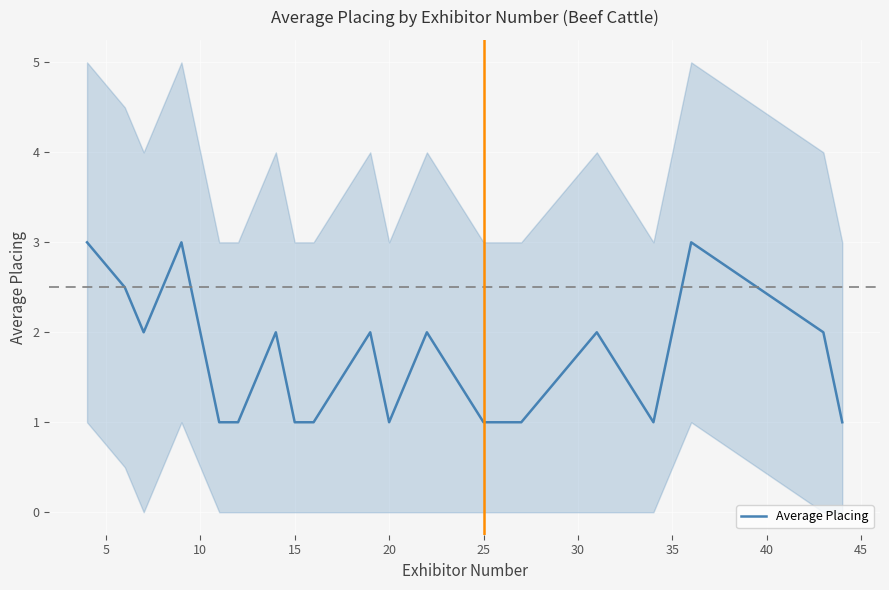

True or false: Average Placing has a value of 0.5 at 25.

False